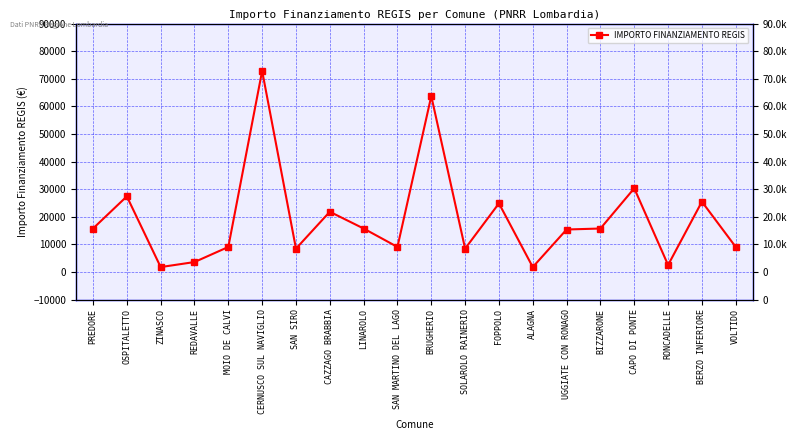

Reading right to left, transcribe all the data shown in this chart.

9105	25494	2571	30350	15782	15426	1821	24887	8498	63735	9105	15782	21852	8498	72840	9105	3642	1821	27424	15782